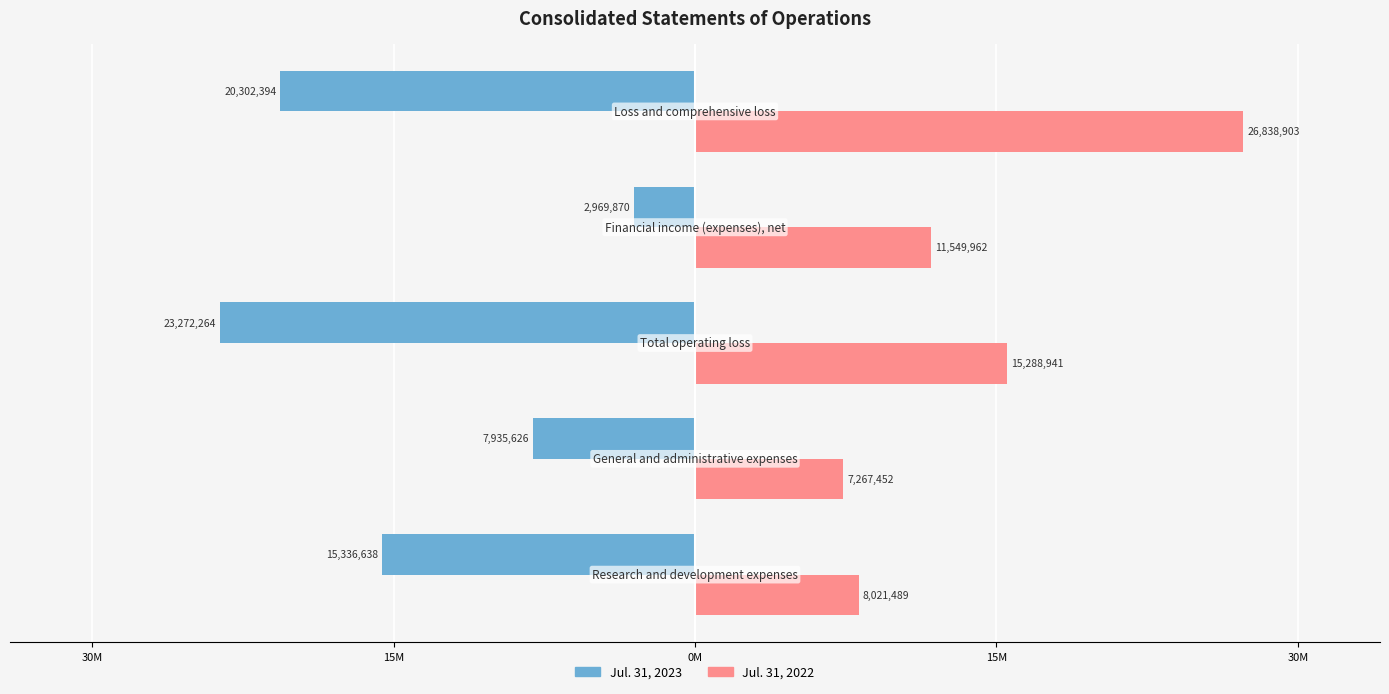

What is the greatest value displayed?

26838903